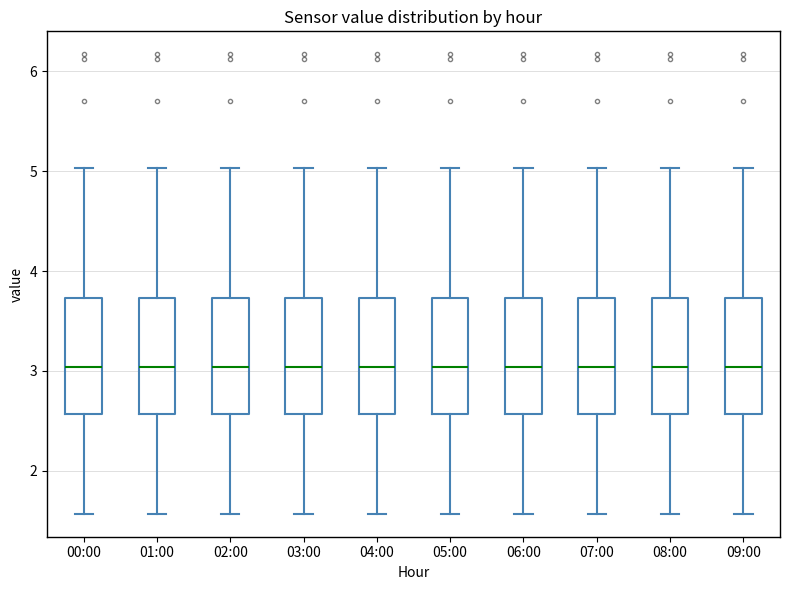

Reading left to right, read every box against the y-axis: the position of its median line, the range the box covers, and the ends of its whiskers. The values are not printed on the chart, so give them approximately, as read against the axis.

00:00: median 3.0, box 2.6 to 3.7, whiskers 1.6 to 5.0
01:00: median 3.0, box 2.6 to 3.7, whiskers 1.6 to 5.0
02:00: median 3.0, box 2.6 to 3.7, whiskers 1.6 to 5.0
03:00: median 3.0, box 2.6 to 3.7, whiskers 1.6 to 5.0
04:00: median 3.0, box 2.6 to 3.7, whiskers 1.6 to 5.0
05:00: median 3.0, box 2.6 to 3.7, whiskers 1.6 to 5.0
06:00: median 3.0, box 2.6 to 3.7, whiskers 1.6 to 5.0
07:00: median 3.0, box 2.6 to 3.7, whiskers 1.6 to 5.0
08:00: median 3.0, box 2.6 to 3.7, whiskers 1.6 to 5.0
09:00: median 3.0, box 2.6 to 3.7, whiskers 1.6 to 5.0